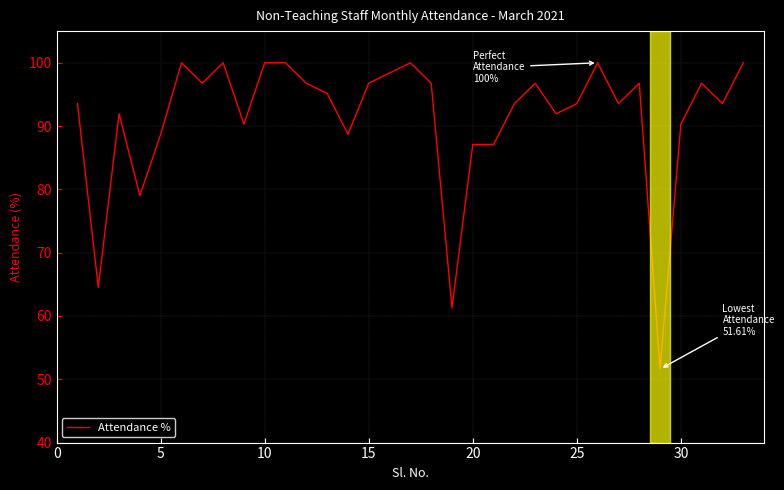

What is the difference between the maximum and minimum values?

48.4